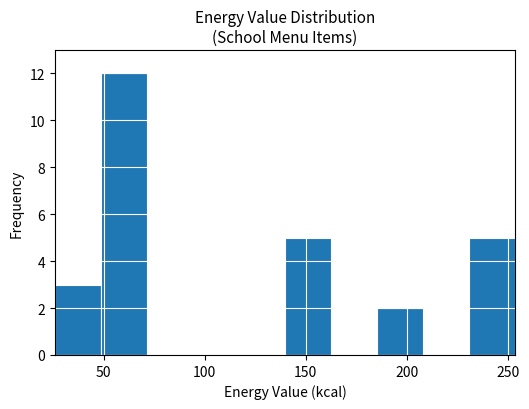

Reading left to right, list every bar in this chart as the range it spans on the x-axis followed by its height. Neither the bar edges nor the heights are printed on the chart, so give them approximately, as read against the axes.

25 to 50: 3
50 to 70: 12
70 to 95: 0
95 to 115: 0
115 to 140: 0
140 to 160: 5
160 to 185: 0
185 to 210: 2
210 to 230: 0
230 to 255: 5